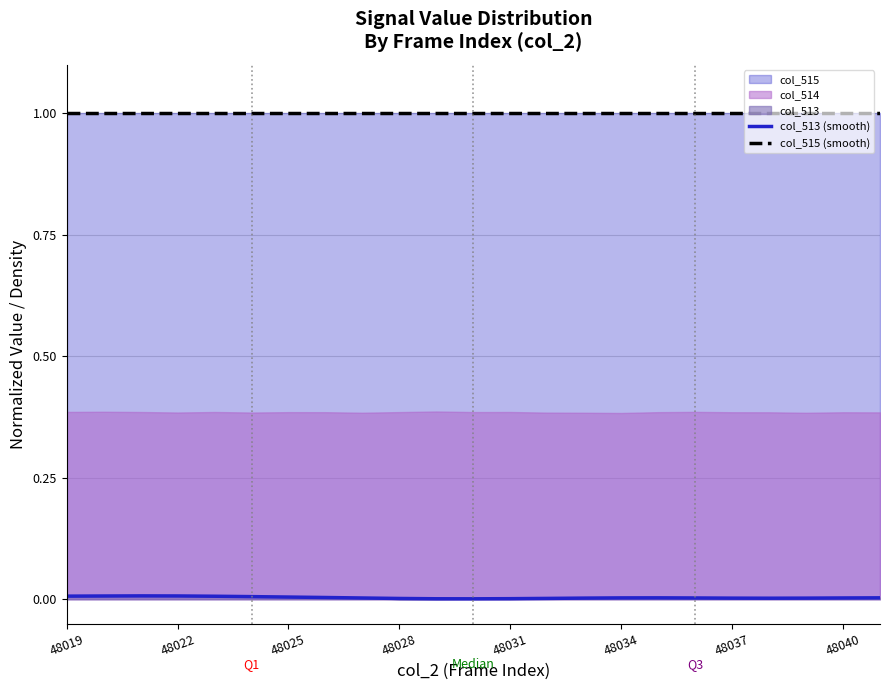

The value of col_513 (smooth) at 10 is 0.0. True or false?

False